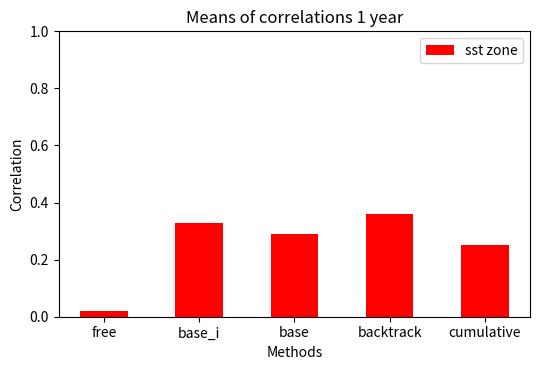

Which category has the lowest value across all series?

free